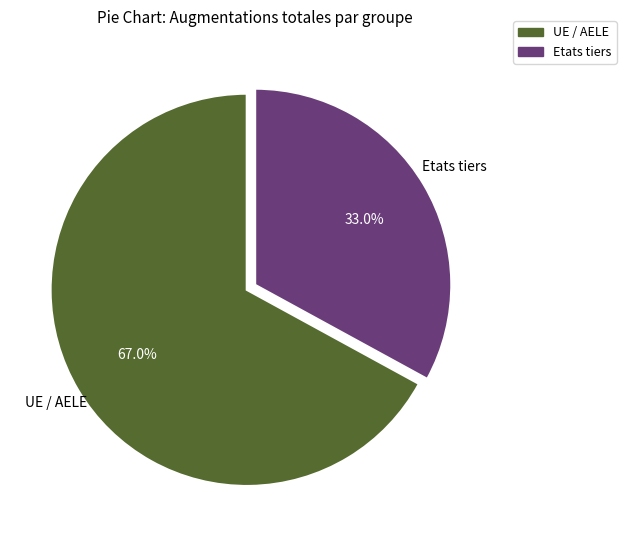

Is it true that UE / AELE is 67% of the pie?

True